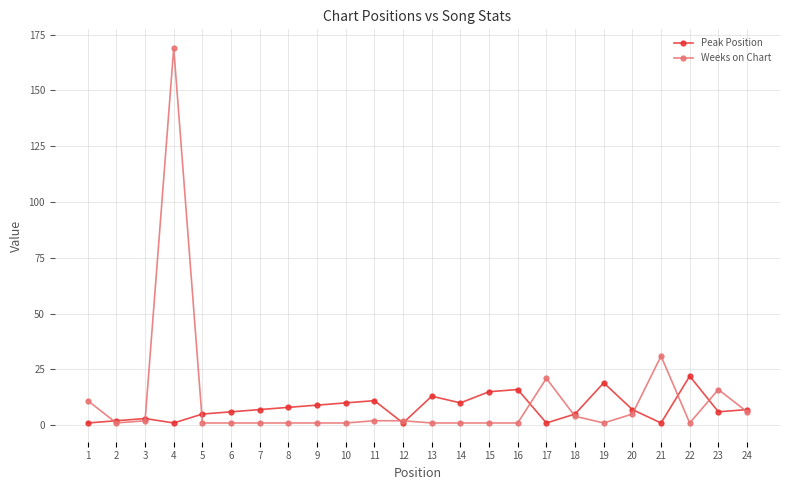

True or false: Peak Position has more than 2 points higher than both neighbors.

True